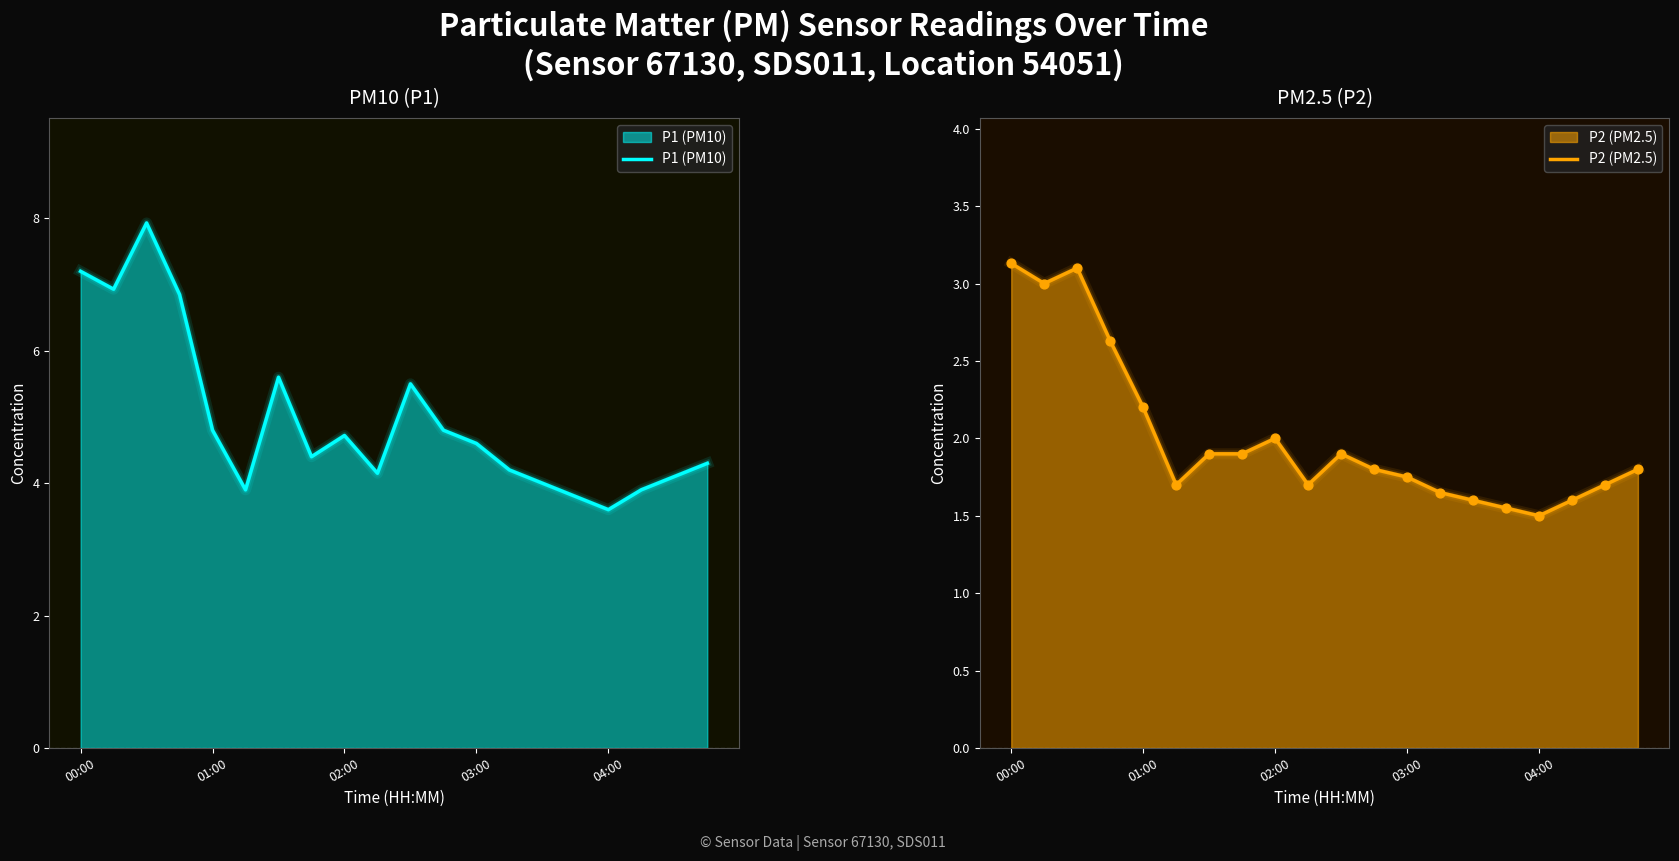

Which series reaches the maximum Y coordinate?

P1 (PM10)